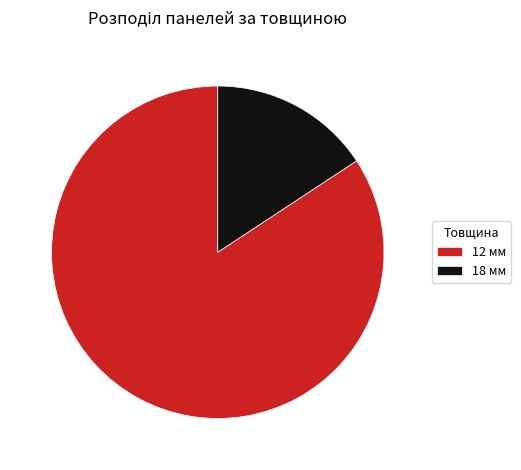

Is the sum of 12 мм and 18 мм greater than half?

Yes